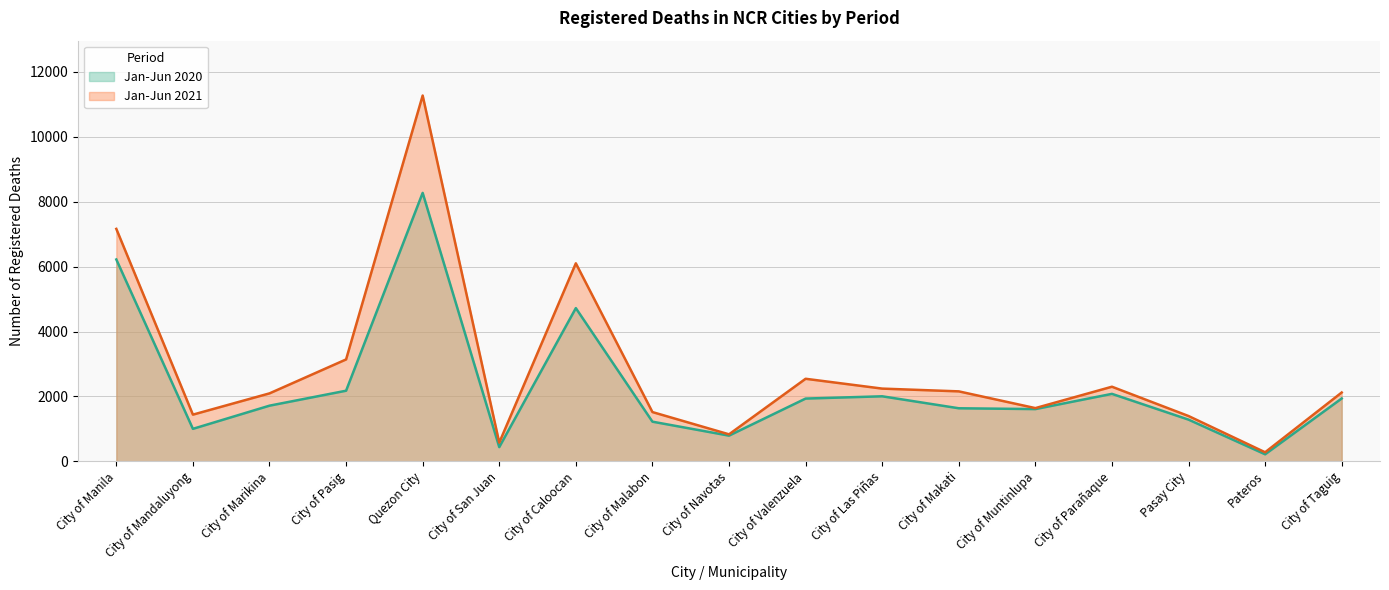

Which series has the largest range (max minus min)?

Jan-Jun 2021